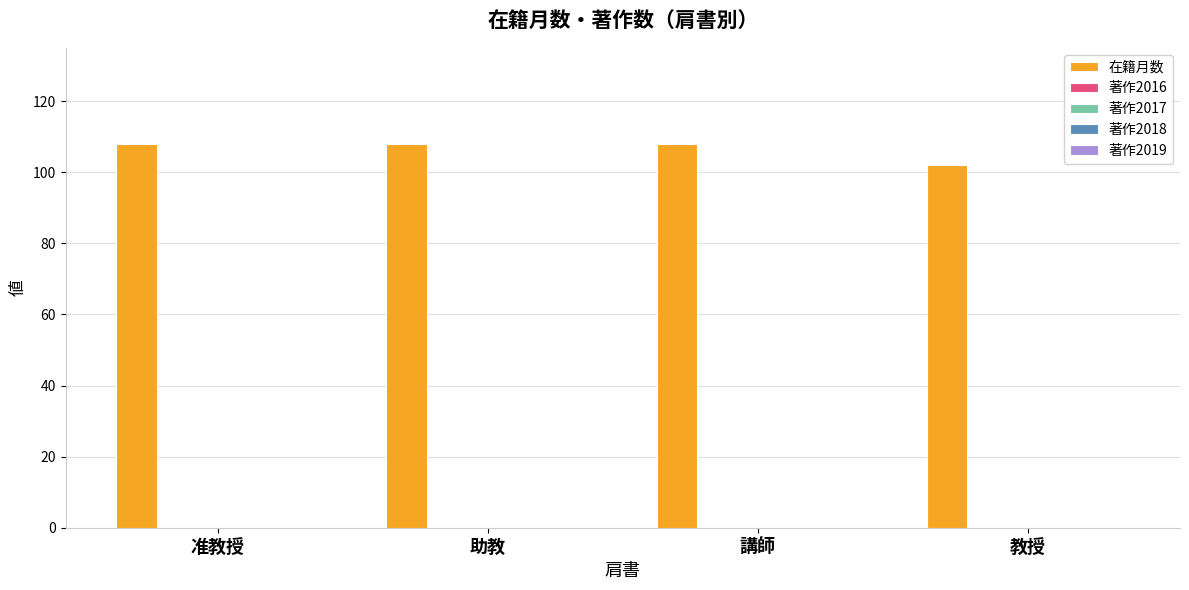

What is the maximum value shown in the chart?

108